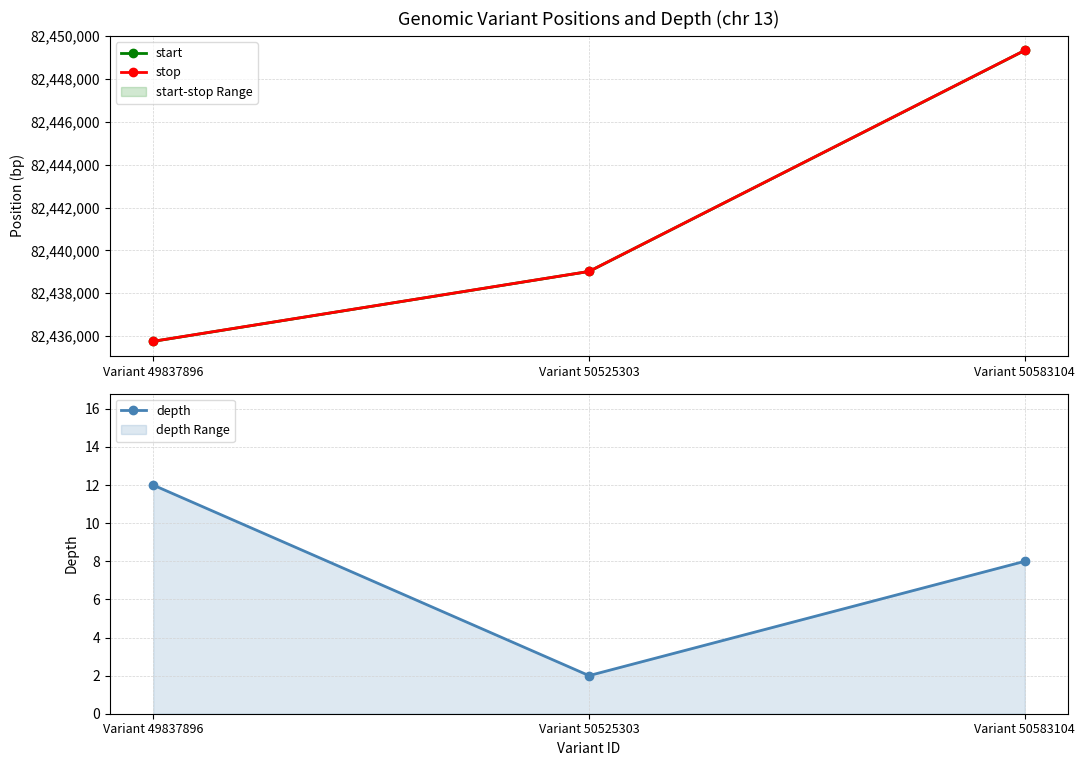

Reading left to right, extract all data points from this chart.

start: 82435756	82439017	82449330
stop: 82435758	82439018	82449332
depth: 12	2	8